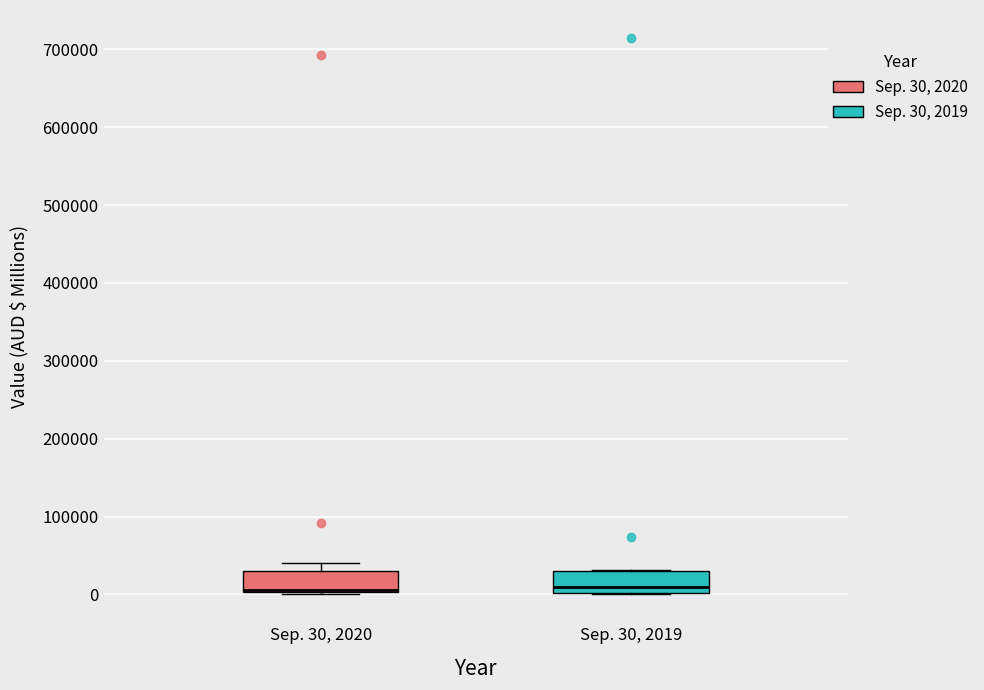

Reading left to right, read every box against the y-axis: the position of its median line, the range the box covers, and the ends of its whiskers. The values are not printed on the chart, so give them approximately, as read against the axis.

Sep. 30, 2020: median 10000 (drawn on the box's lower edge), box 0 to 30000, whiskers 0 (just below the box's lower edge) to 40000
Sep. 30, 2019: median 10000, box 0 to 30000, whiskers 0 to 30000